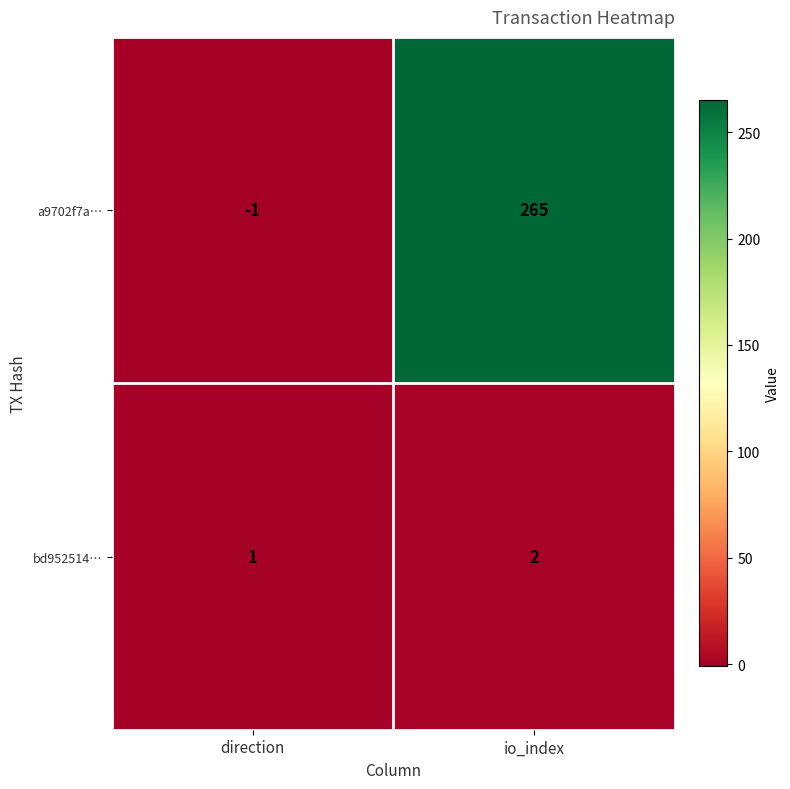

What is the difference between the maximum and minimum values in the a9702f7a… series?

266